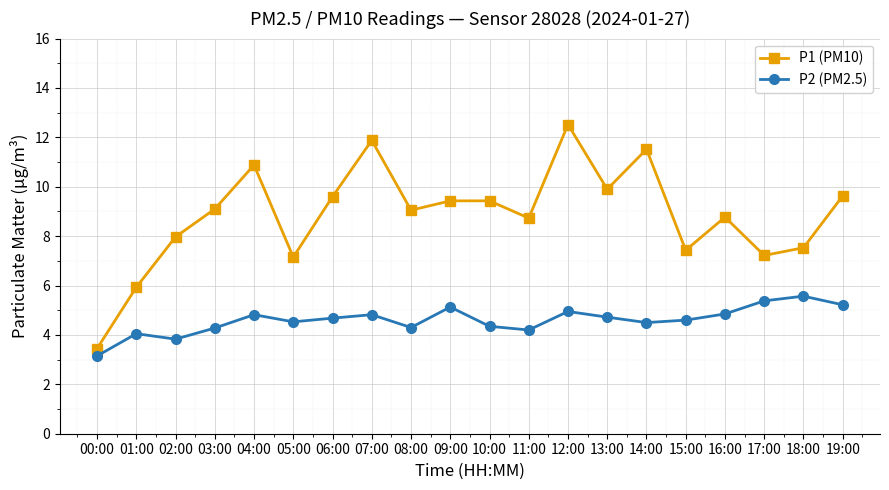

Which series has the largest range (max minus min)?

P1 (PM10)